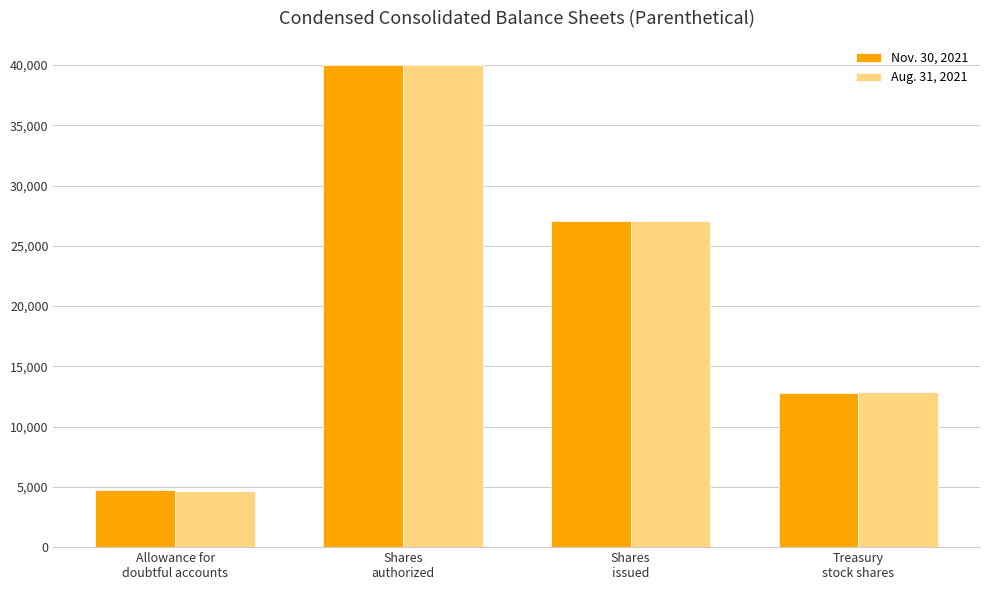

Which series has the largest range (max minus min)?

Aug. 31, 2021